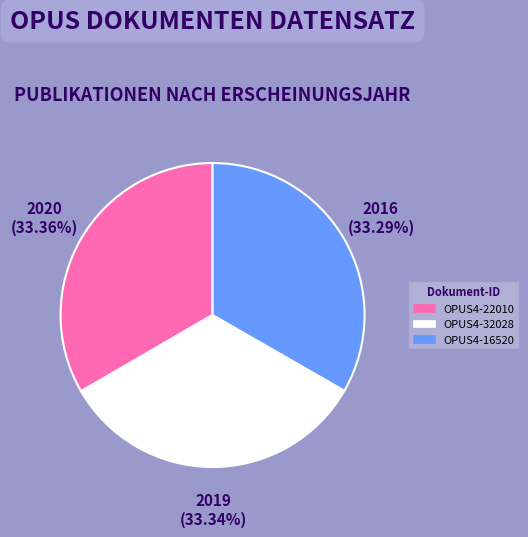

To the nearest percent, what is the average slice percentage?

33%